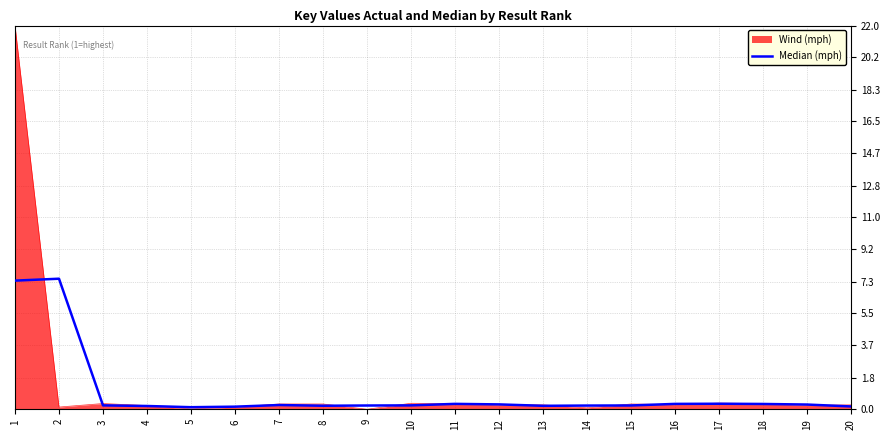

What is the greatest value displayed?

22.0